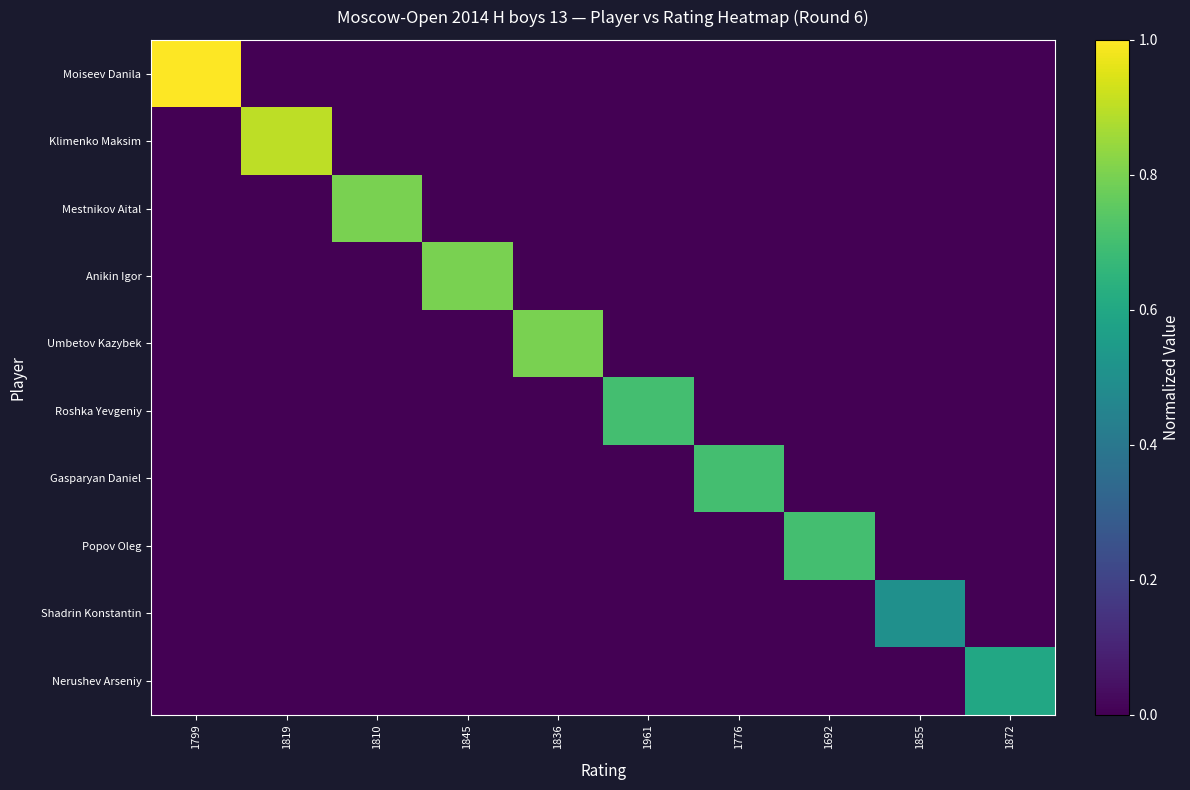

Which series has the largest range (max minus min)?

Moiseev Danila